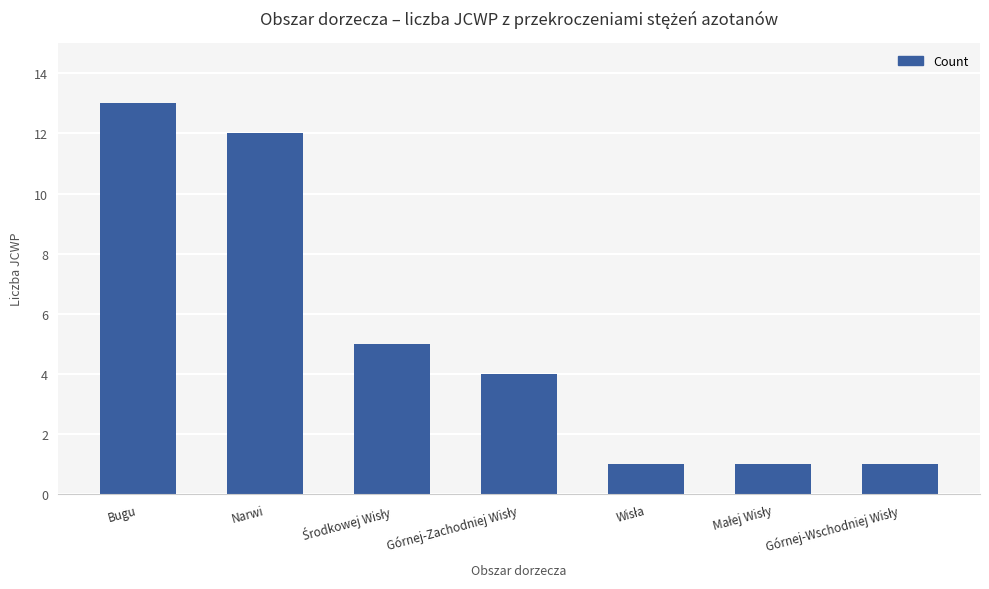

How many data points does each series have?

7